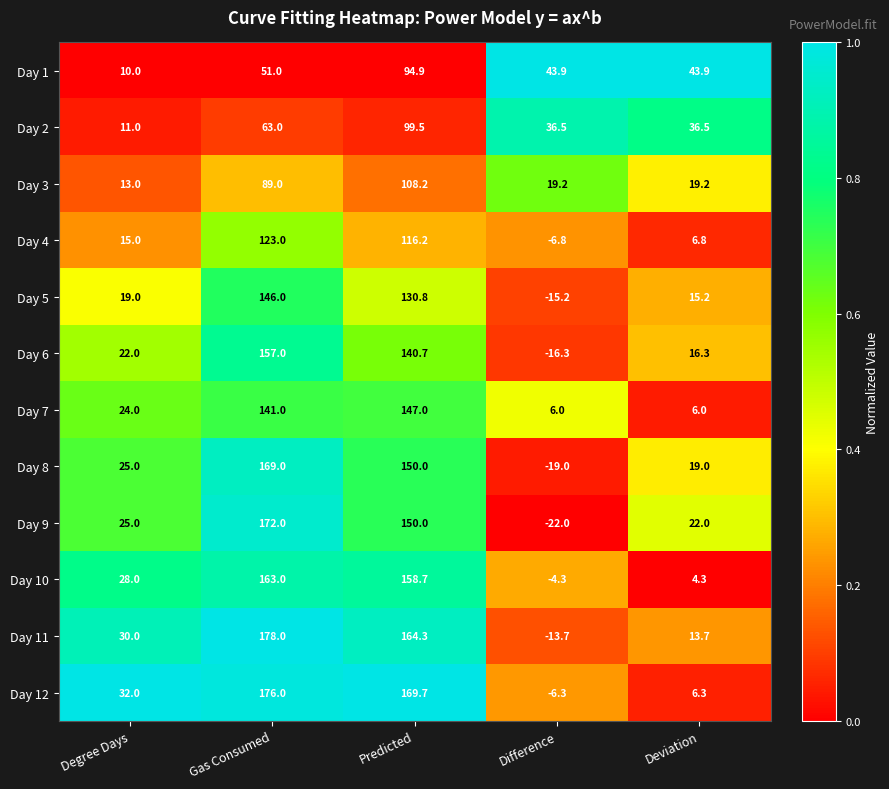

The value of Day 1 at Predicted is 28.6. True or false?

False